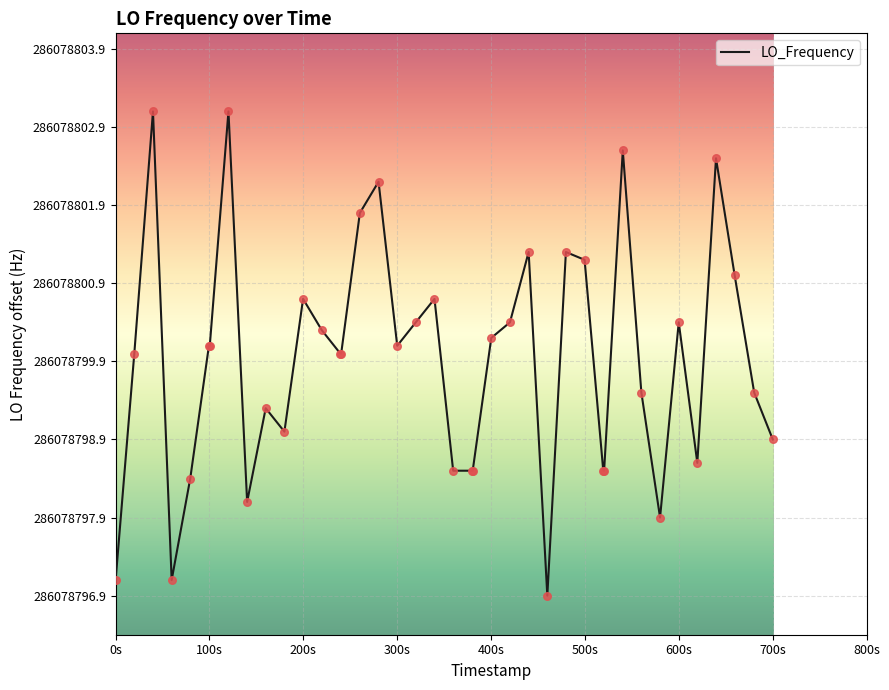

Does the chart have visible grid lines?

Yes